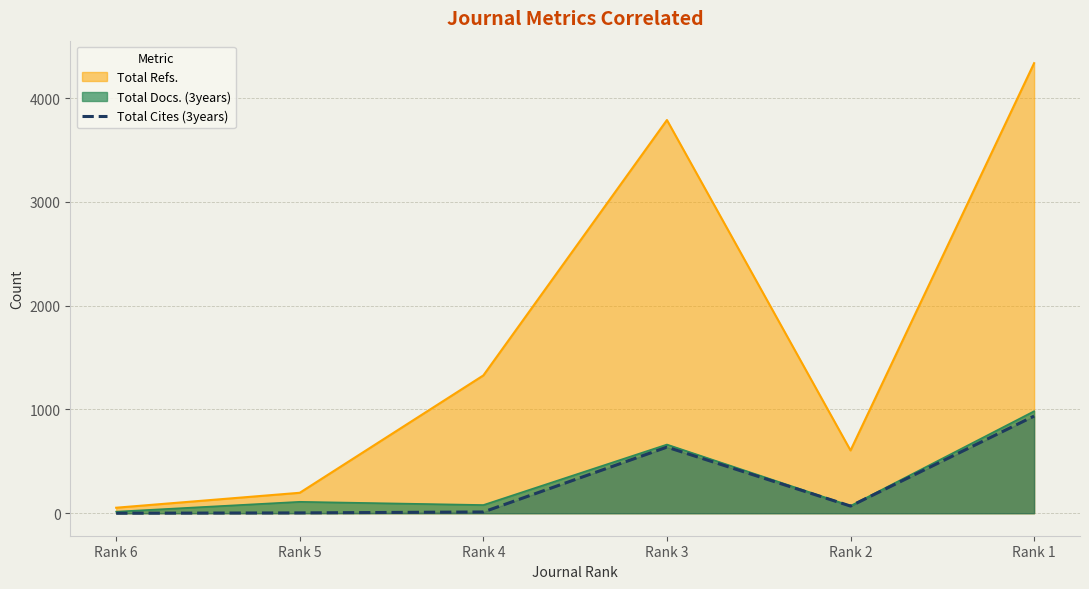

At which label is Total Refs. closest to 2195?

Rank 4